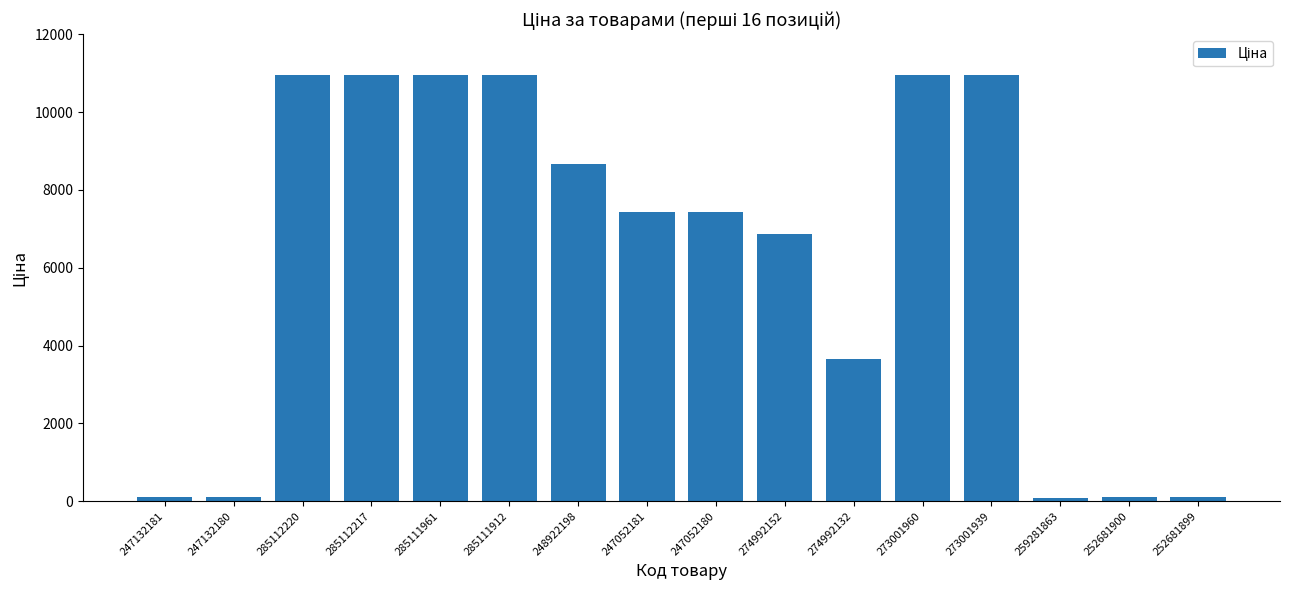

What is the value of the 8th bar from the left?

7436.2